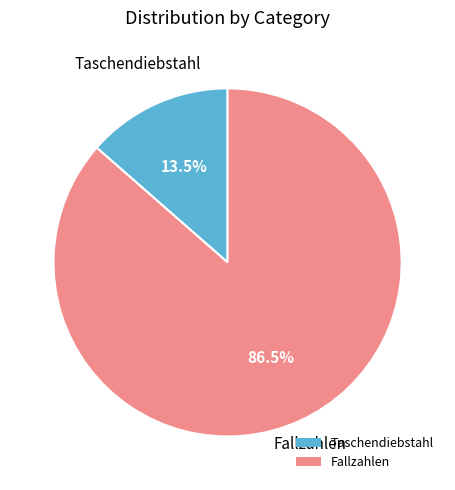

What is the ratio of the value at Taschendiebstahl to the value at Fallzahlen?

0.2